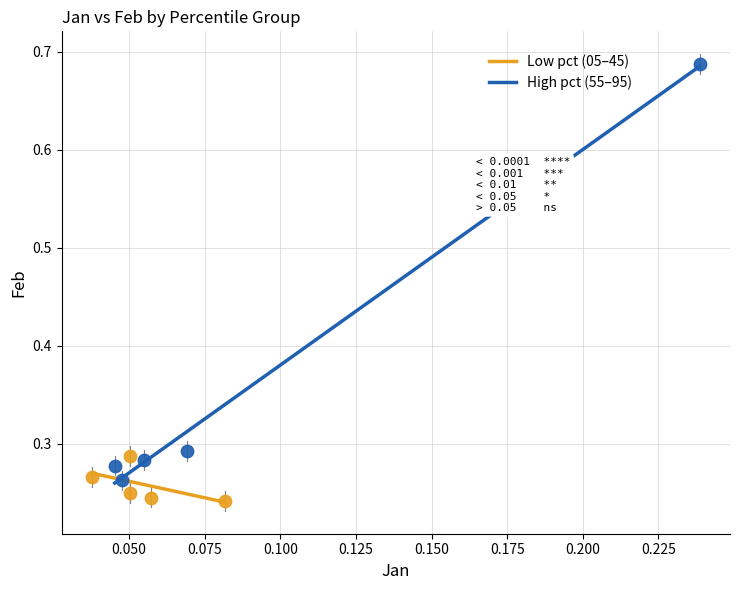

Which series reaches the minimum Y coordinate?

Low pct (05–45)